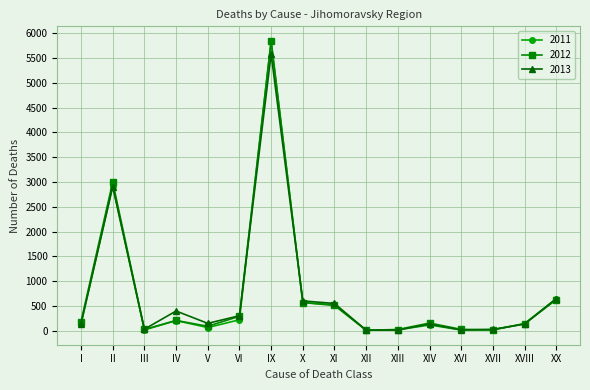

Where is 2011 nearest to the value 2928?

II